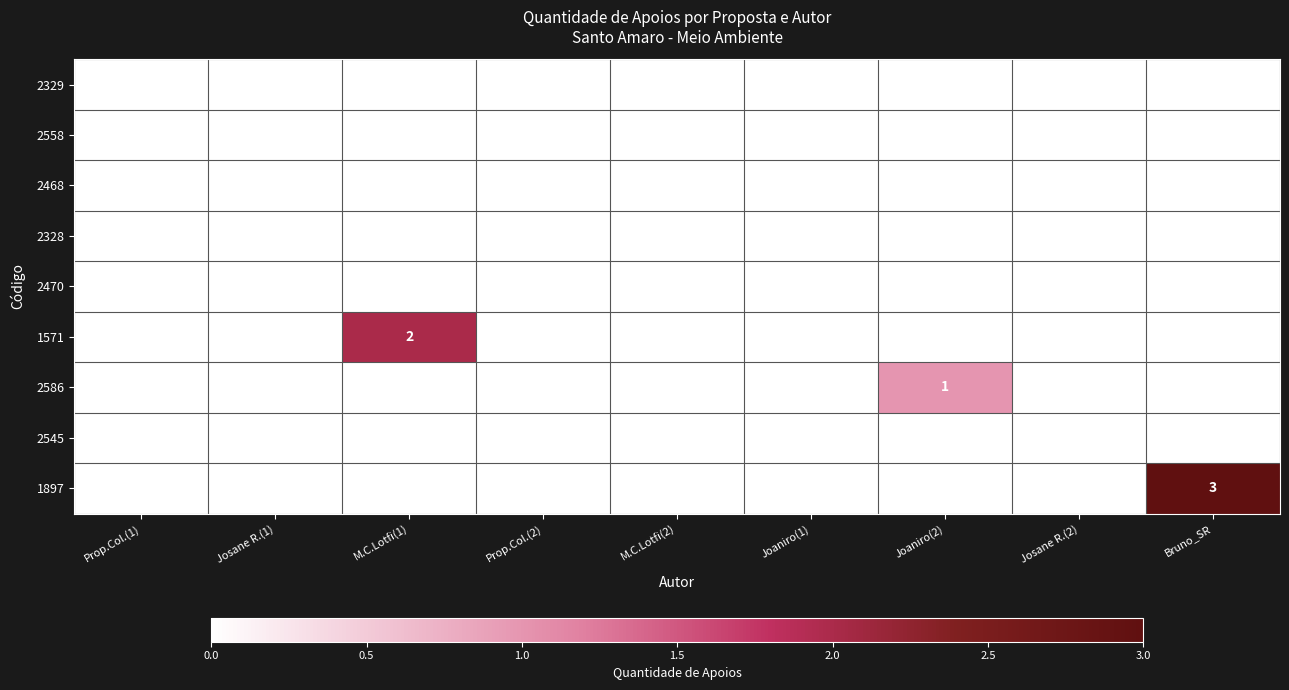

Which series has the largest range (max minus min)?

1897